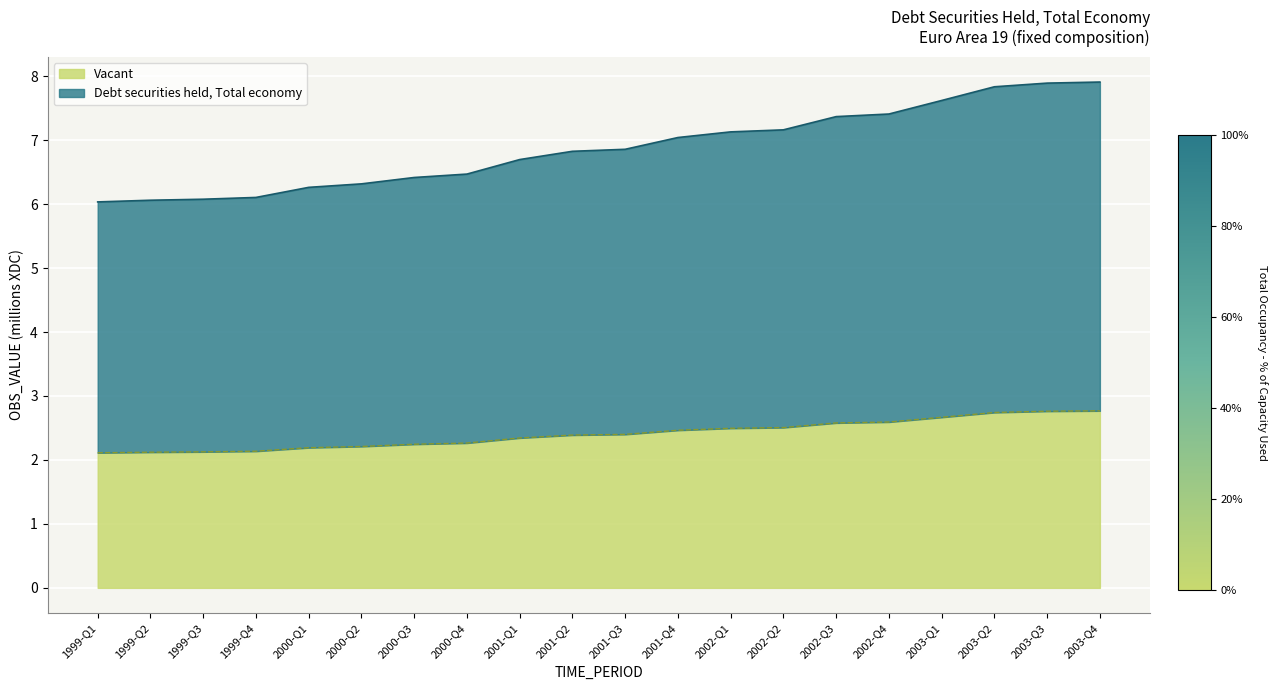

What is the value of the 6th point from the left?

6.3